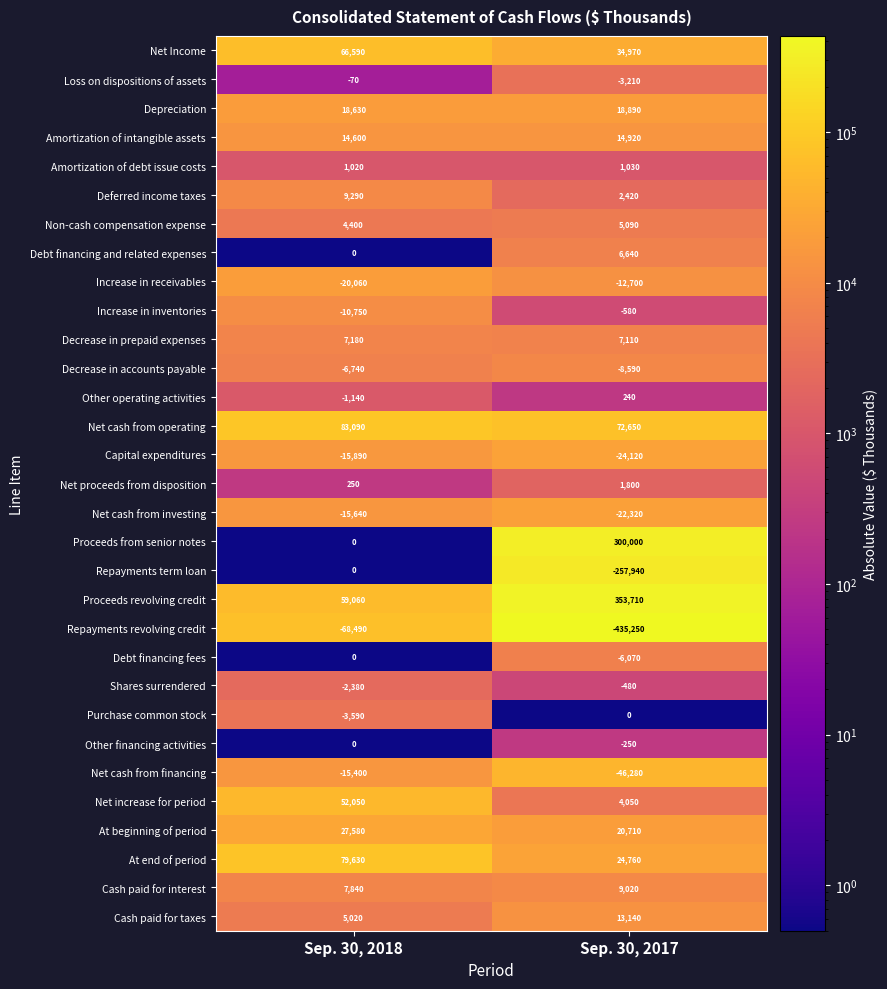

Between Sep. 30, 2018 and Sep. 30, 2017, which series saw the biggest shift?

Repayments revolving credit